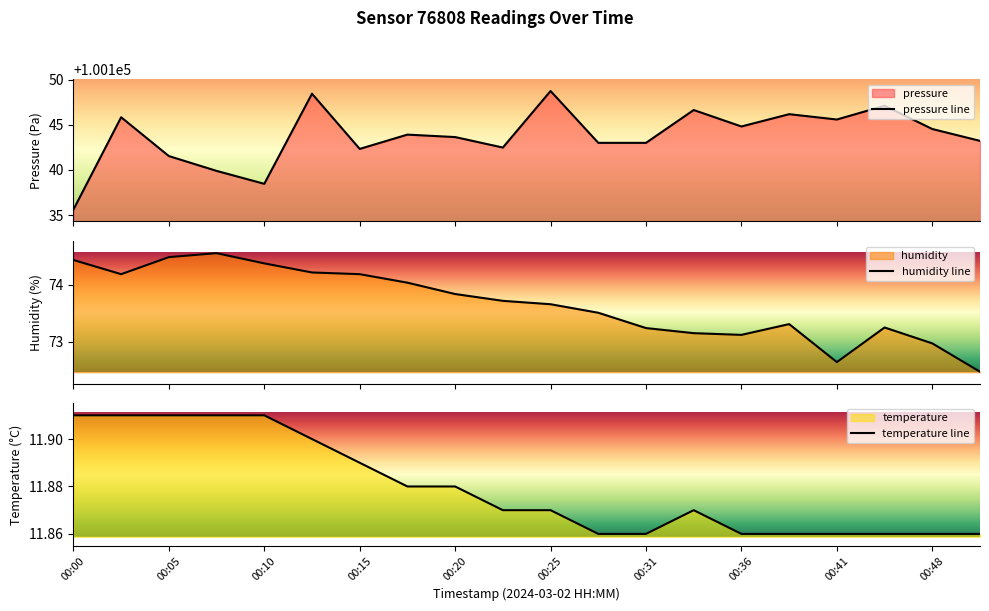

What is the highest value of the pressure line series?

100148.7